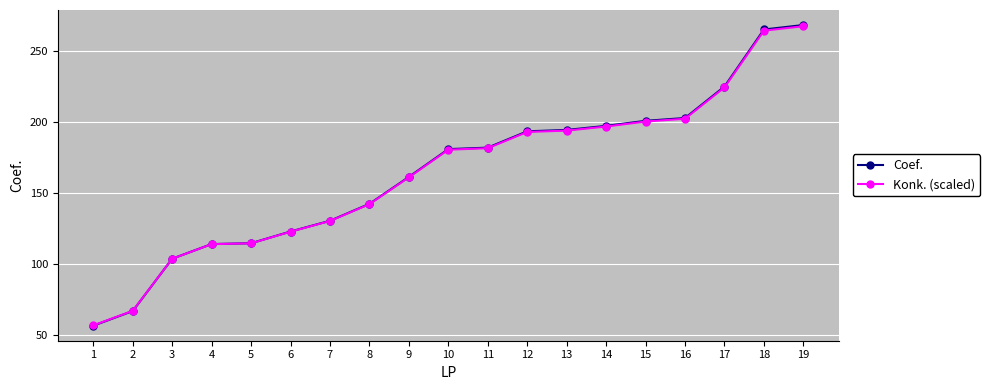

Is the value of Coef. at 13 greater than the value of Konk. (scaled) at 2?

Yes